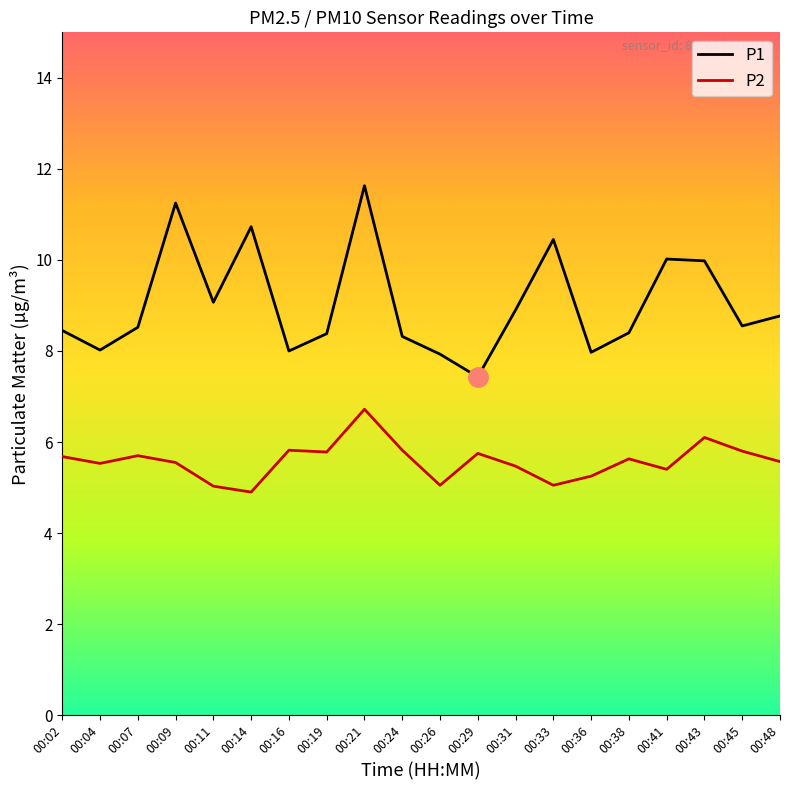

Which series changed the most between 00:04 and 00:48?

P1